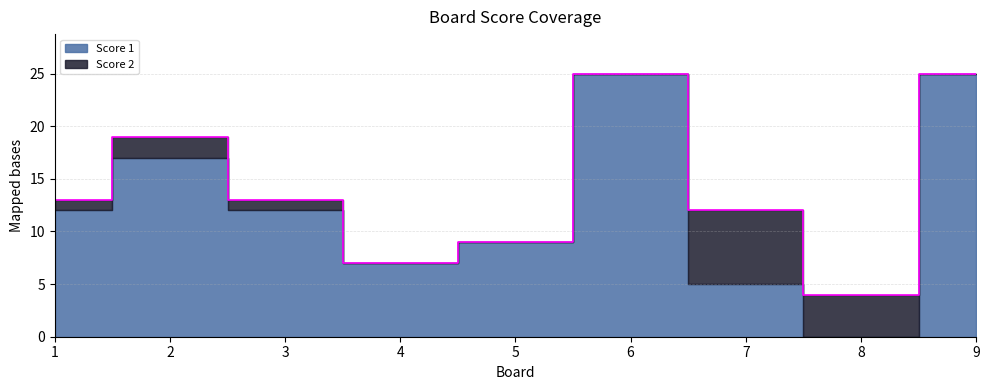

Which series ends up on top after the final intersection of Score 2 and Score 1?

Score 1